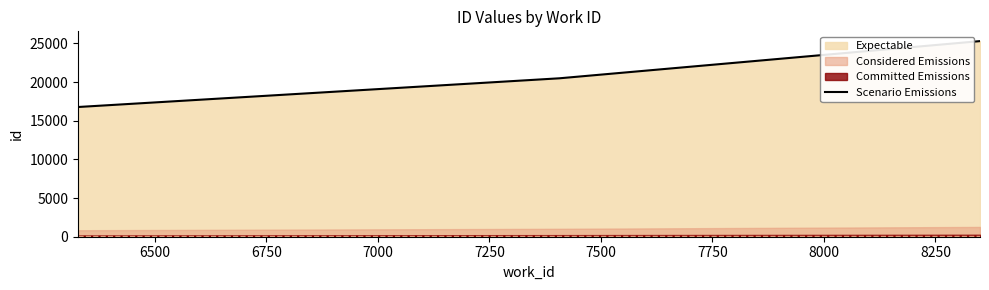

What is the highest value of the Scenario Emissions series?

25301